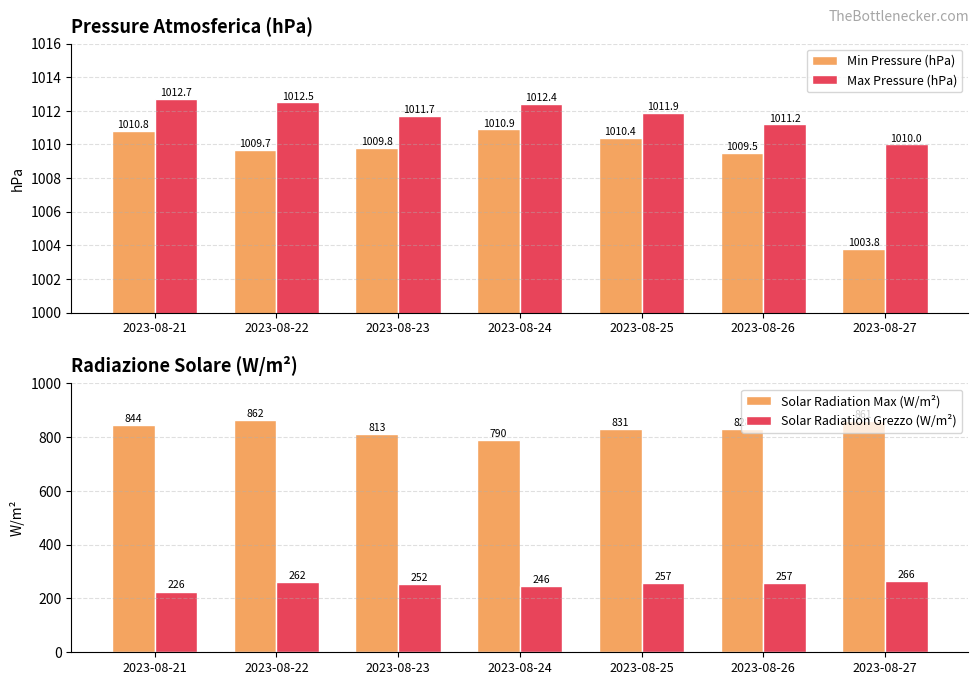

At how many categories does at least one series exceed 718?

7